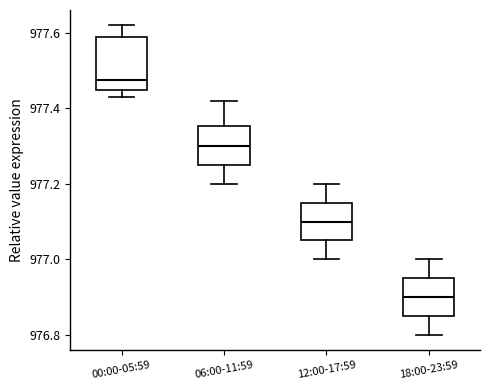

Comparing the boxes themselves (not the whiskers), which one is the tallest?

00:00-05:59